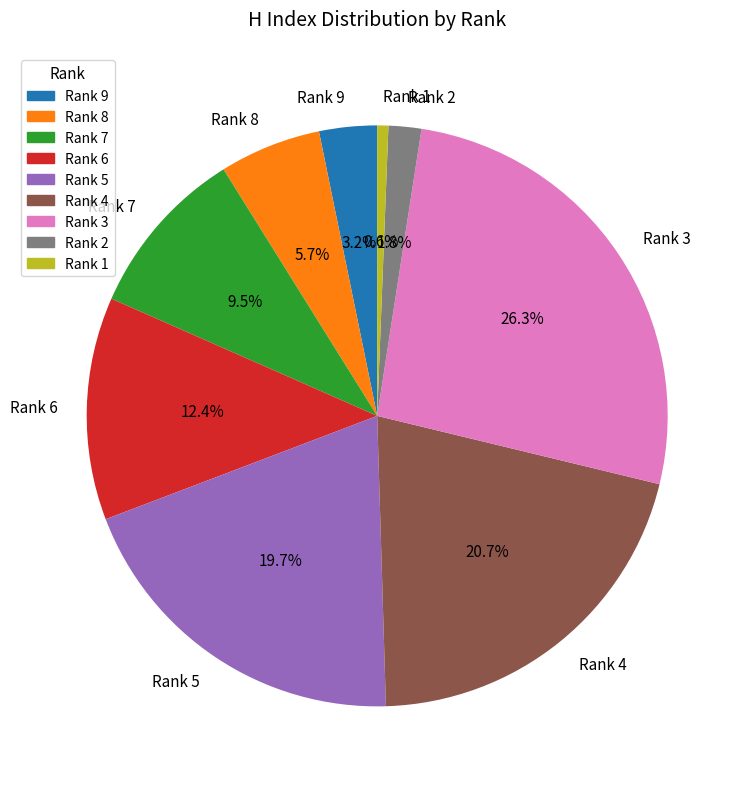

To the nearest percent, what percentage of the pie is Rank 8?

6%